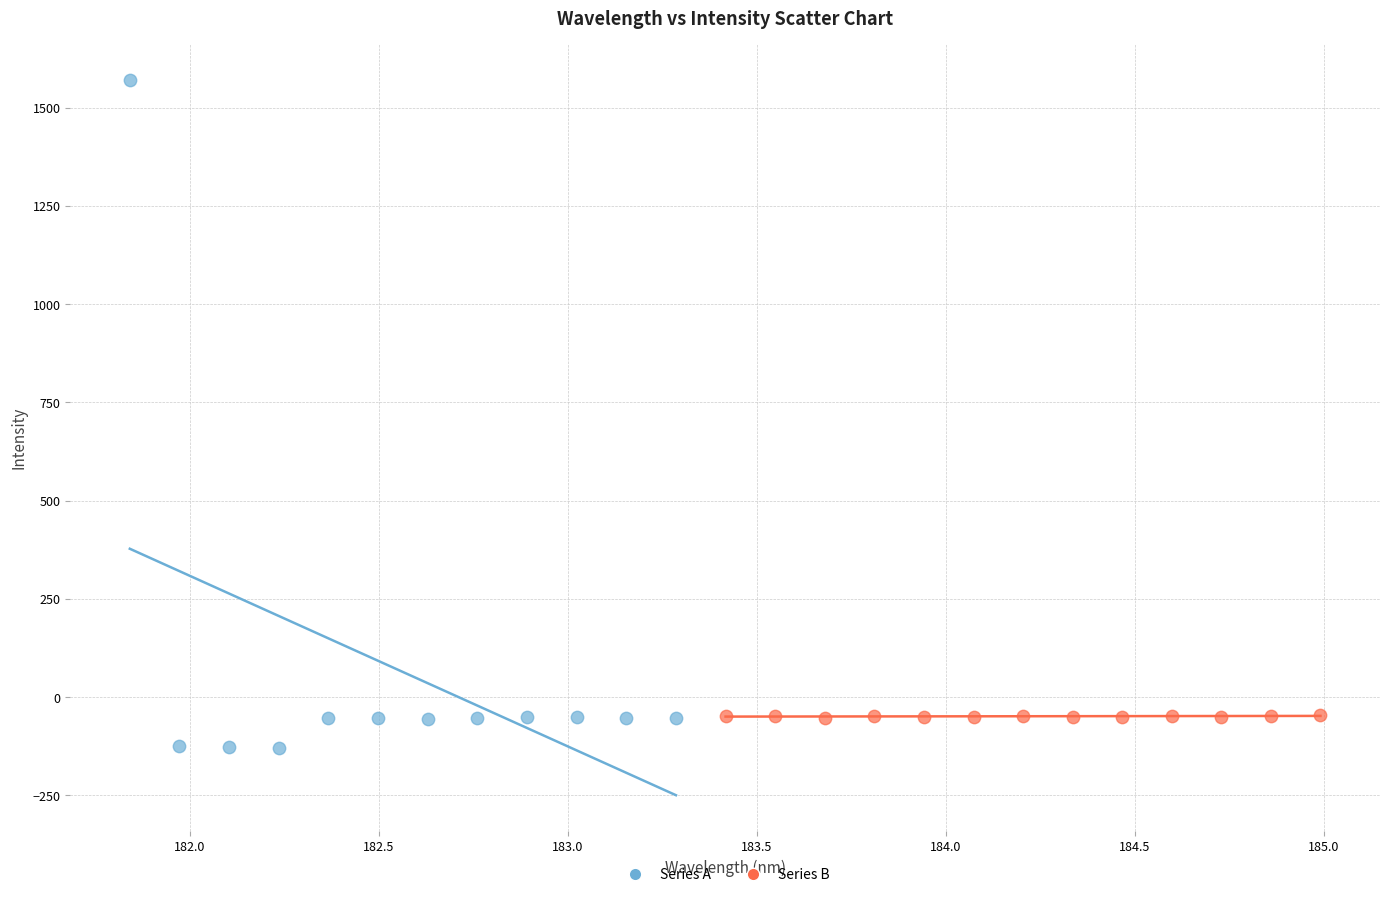

Which series has the largest Y range (max minus min)?

Series A